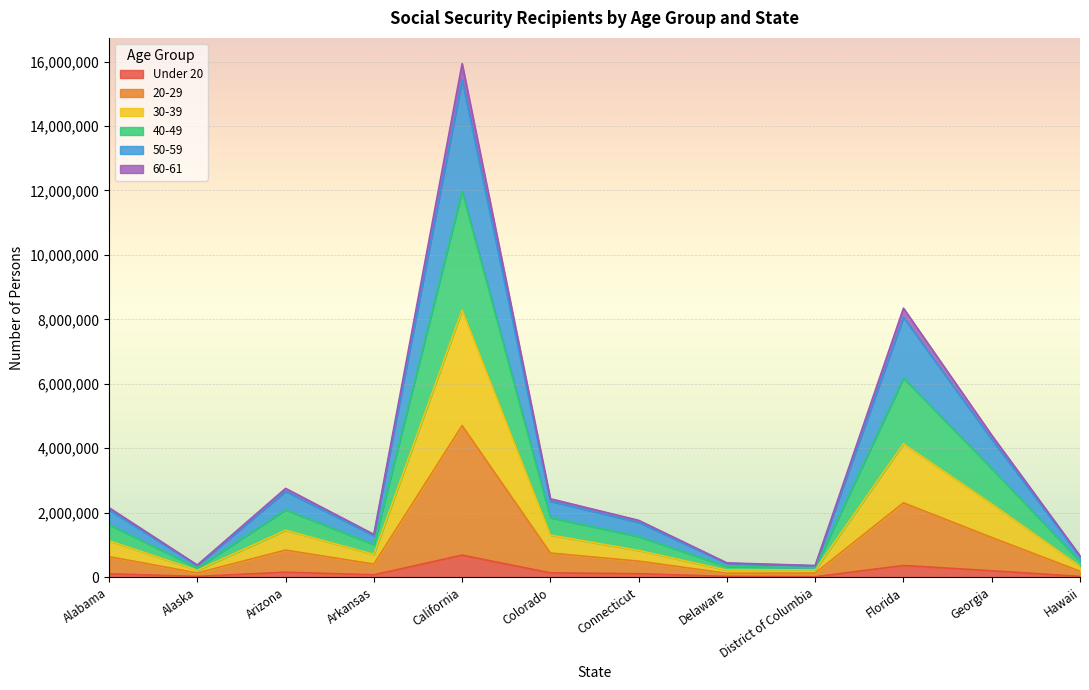

At which category is the sum across all series the highest?

California